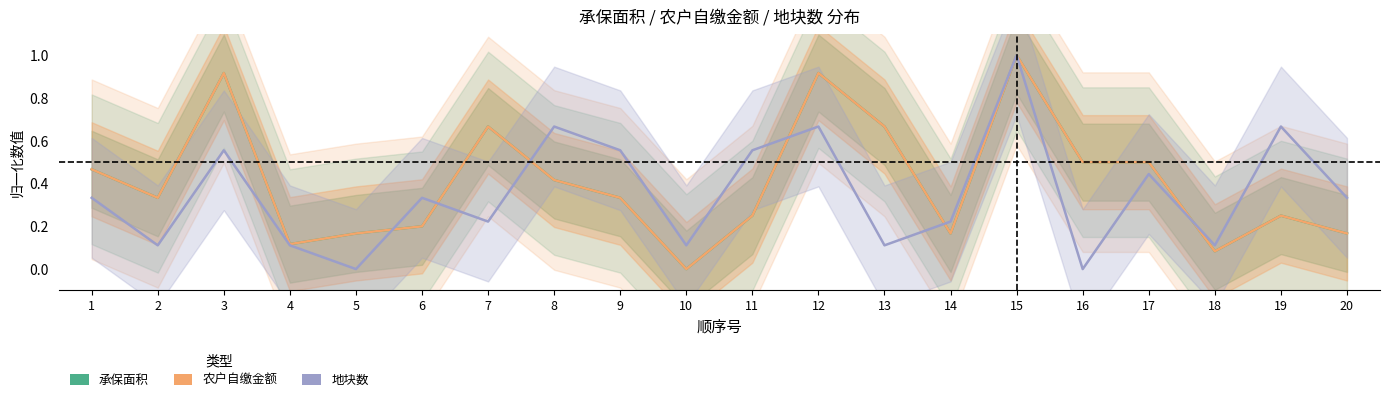

What is the sum of all 地块数 values?

7.1